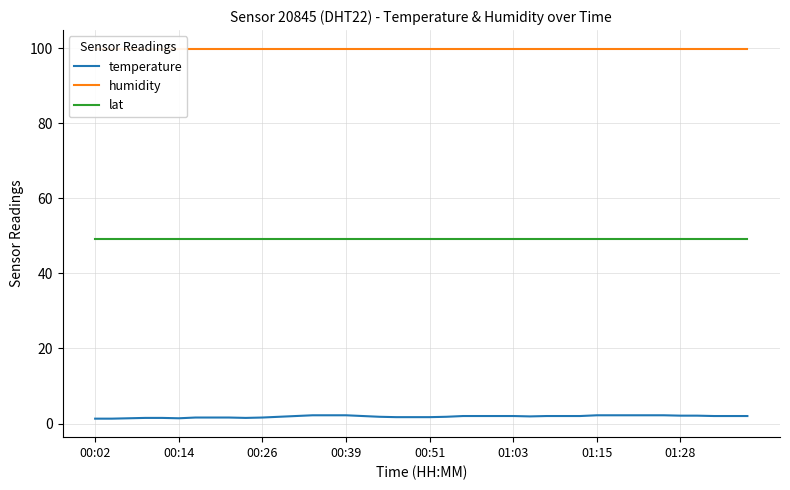

Which series has the largest total across all categories?

humidity